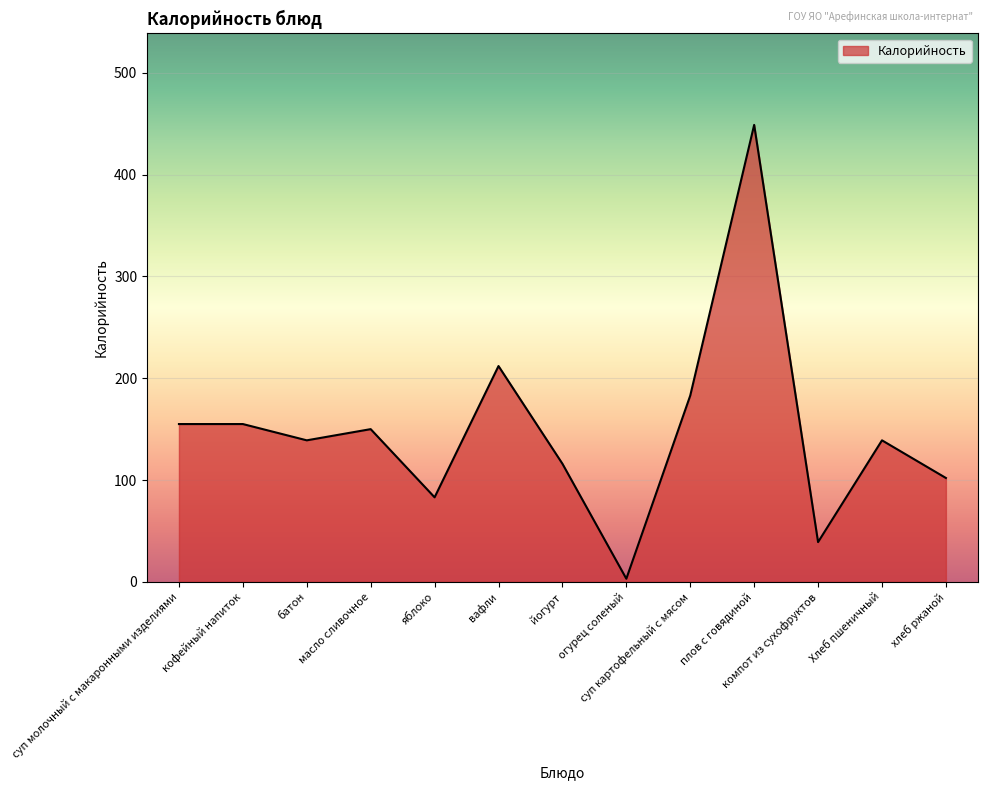

Approximately how many times larger is the value at яблоко compared to суп картофельный с мясом?

0.5